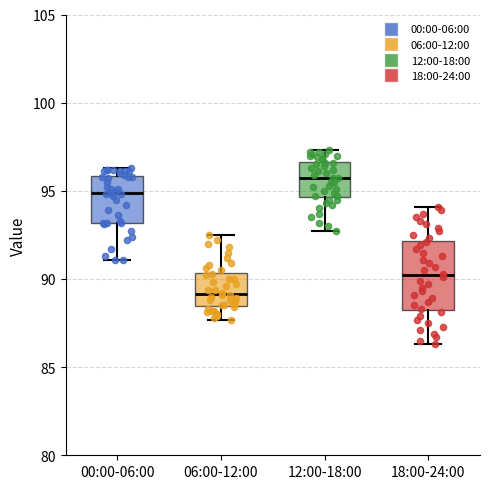

Reading left to right, transcribe this box plot: for each box, give where its median line is, the range the box spans, and where its two whiskers end, as read against the y-axis. The values are not printed on the chart, so give them approximately, as read against the axis.

00:00-06:00: median 95.0, box 93.0 to 96.0, whiskers 91.0 to 96.5
06:00-12:00: median 89.0, box 88.5 to 90.5, whiskers 87.5 to 92.5
12:00-18:00: median 95.5, box 94.5 to 96.5, whiskers 92.5 to 97.5
18:00-24:00: median 90.0, box 88.5 to 92.0, whiskers 86.5 to 94.0